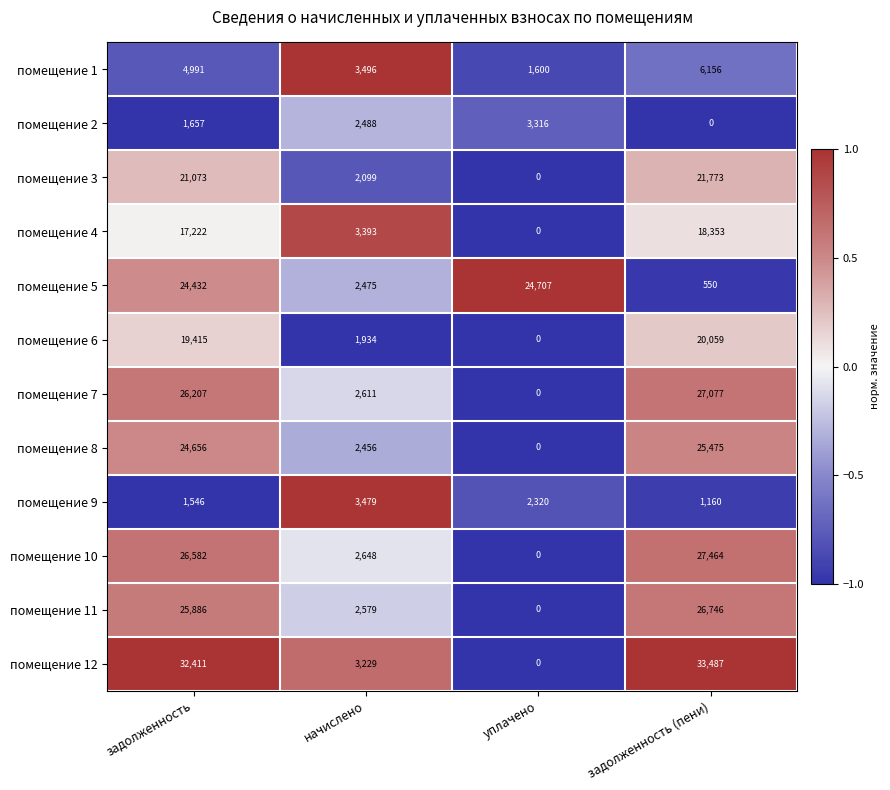

Which series has the largest total across all categories?

помещение 12